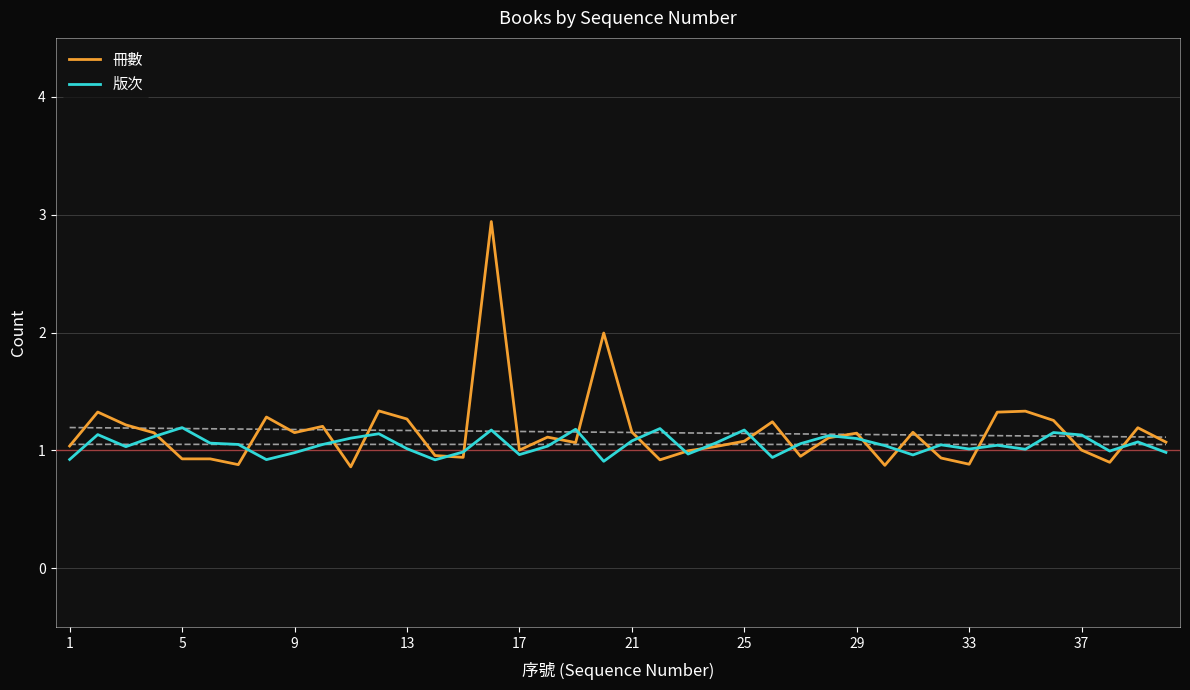

What is the maximum value for 版次?

1.2